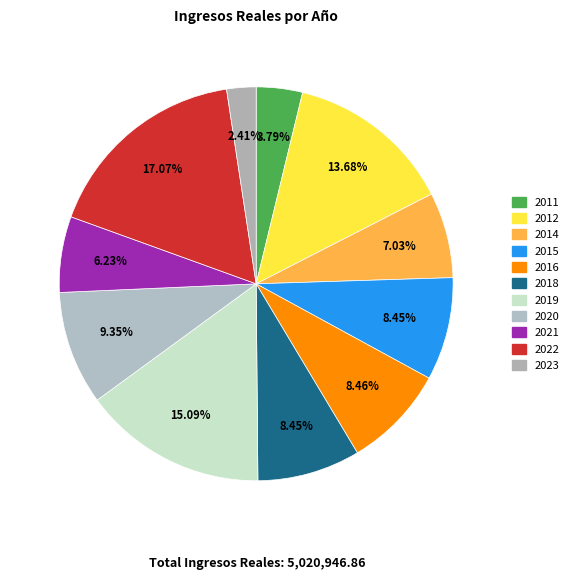

How many slices are in this pie chart?

11